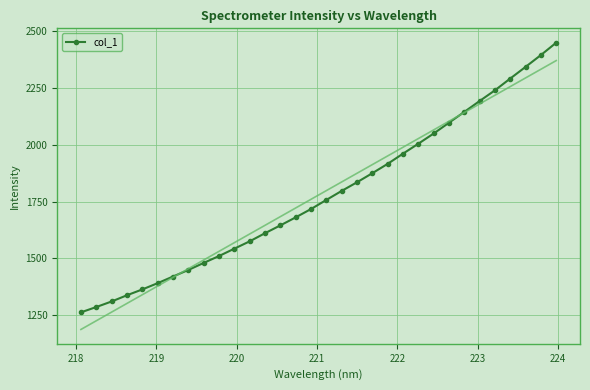

Reading left to right, extract all data points from this chart.

1262.3	1285.7	1310.2	1337.5	1363.2	1390.7	1420.0	1448.8	1479.9	1510.2	1542.7	1574.9	1610.7	1645.1	1680.4	1717.1	1757.1	1796.8	1834.8	1874.8	1915.9	1960.7	2004.4	2049.3	2096.8	2144.3	2192.3	2239.5	2291.3	2342.5	2394.5	2448.9